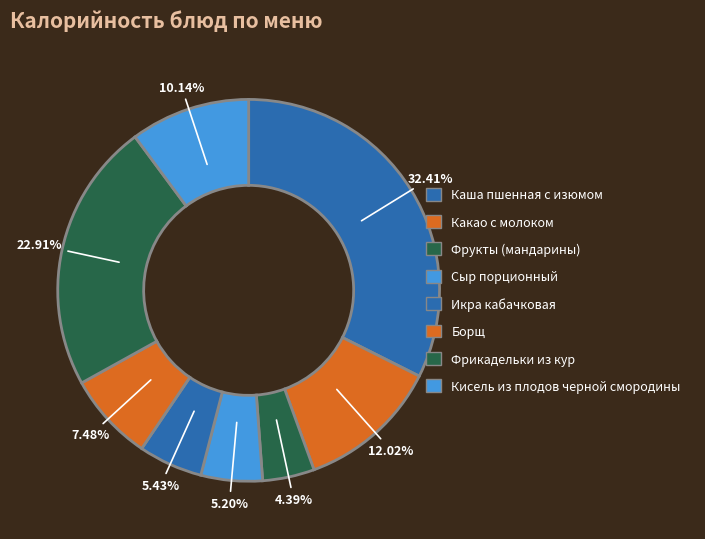

Which category has the smallest portion of the pie?

Фрукты (мандарины)